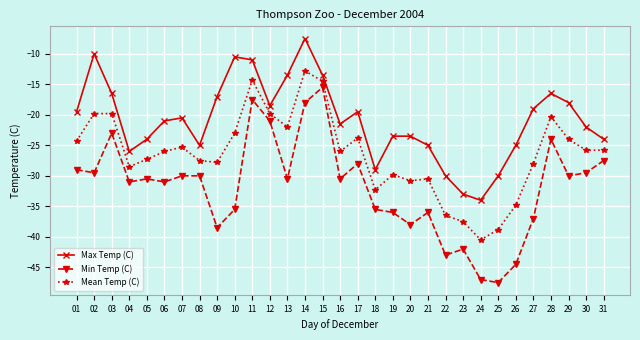

What is the value of the Min Temp (C) point at the 26th from the left?

-44.5